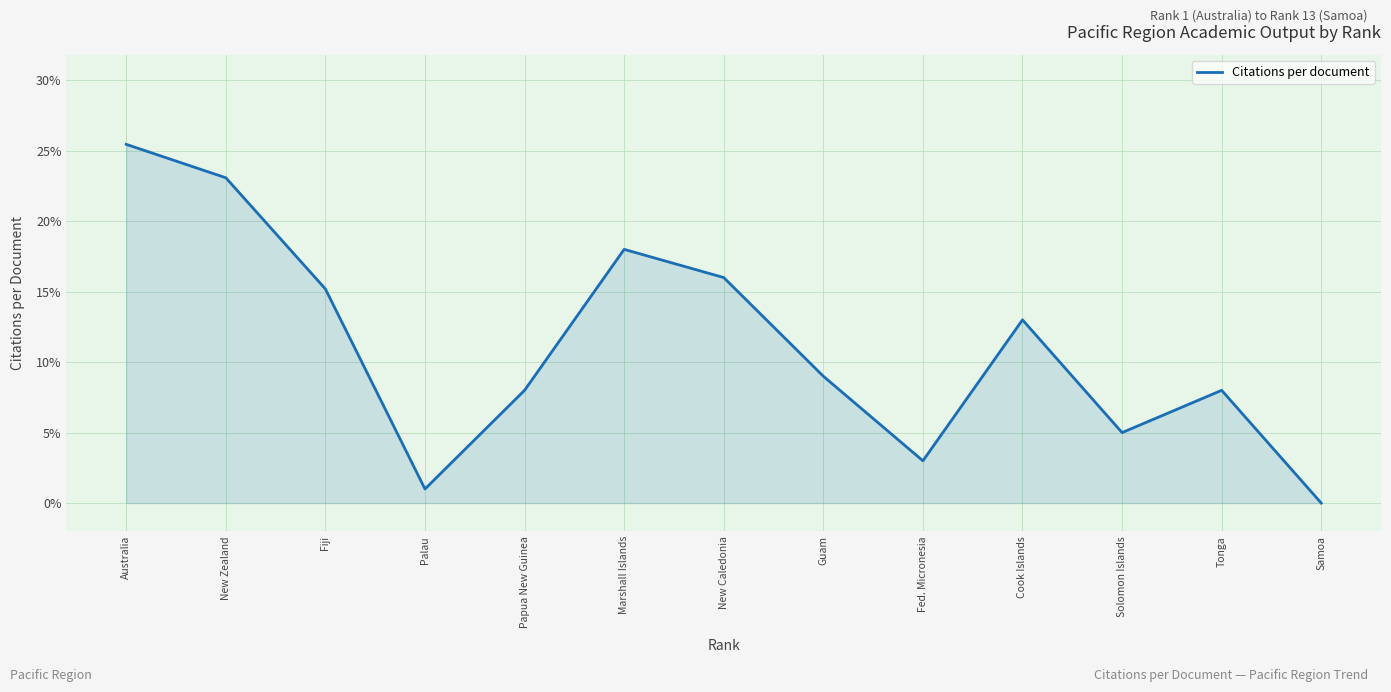

What value does the data have at Tonga?

8.0